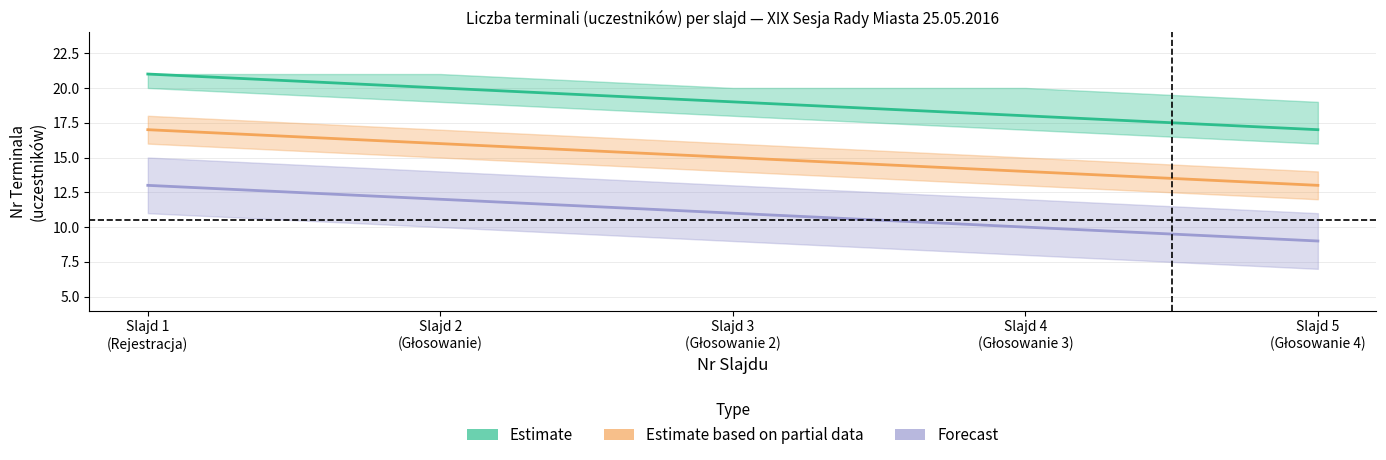

How many values in the Estimate series are below 19?

2